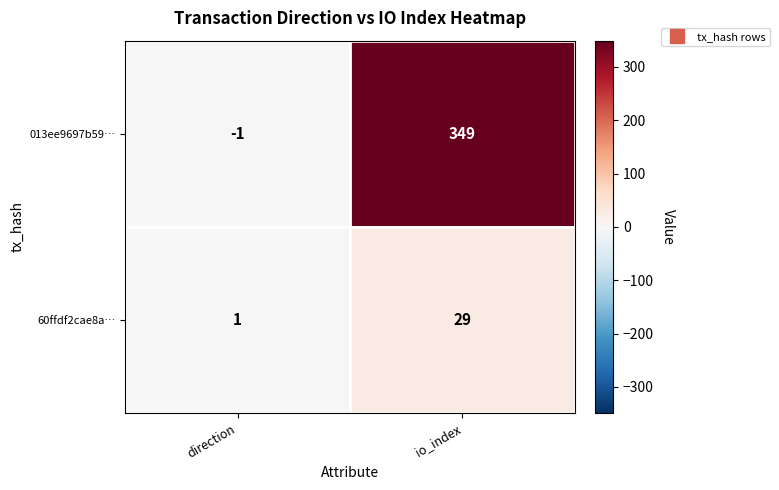

Reading right to left, transcribe all the data shown in this chart.

013ee9697b59…: io_index=349	direction=-1
60ffdf2cae8a…: io_index=29	direction=1